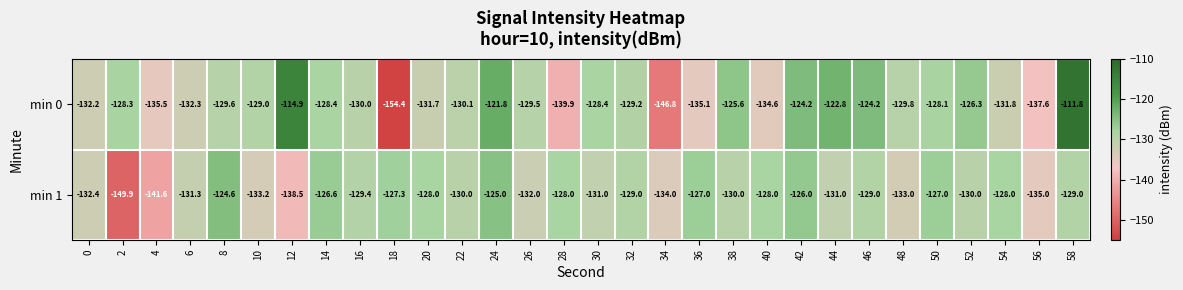

List the series in order of their peak value, lowest first.

min 1, min 0